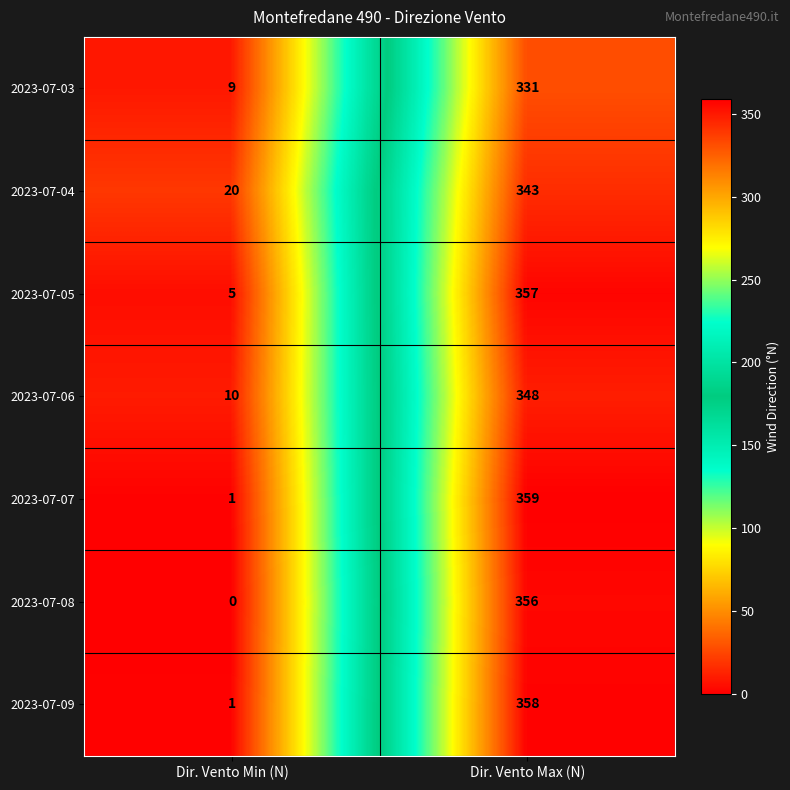

Read the 2023-07-03 value at Dir. Vento Max (N), to the nearest 10.

330